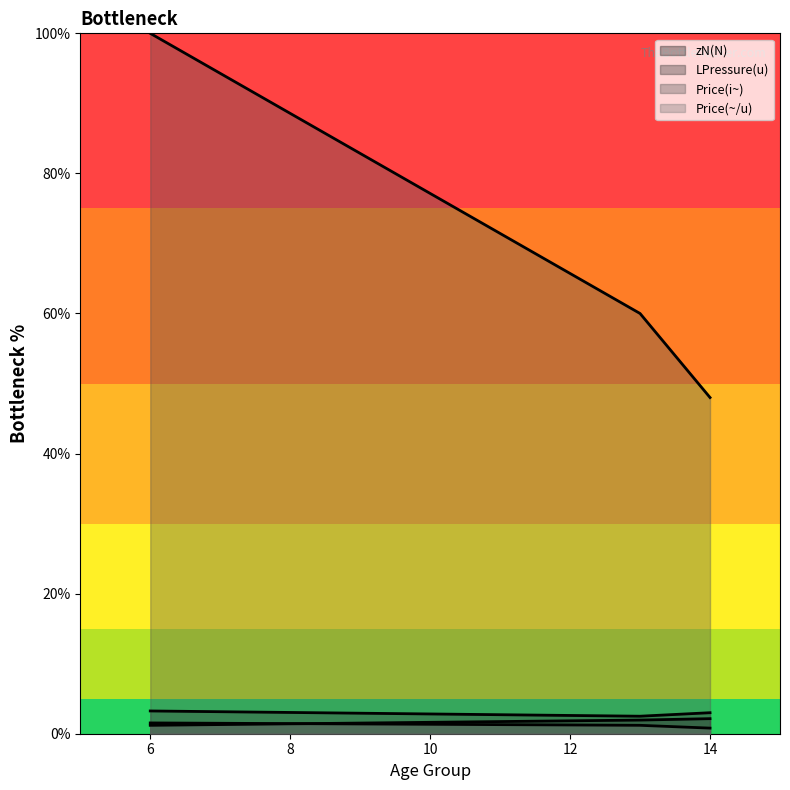

What are all the series names shown in the legend?

zN(N), LPressure(u), Price(i~), Price(~/u)